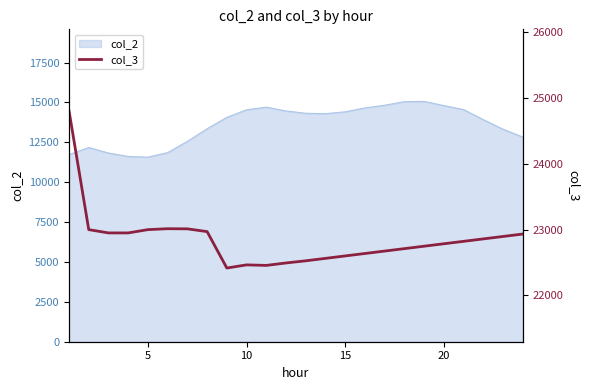

What is the maximum value for col_2?

15063